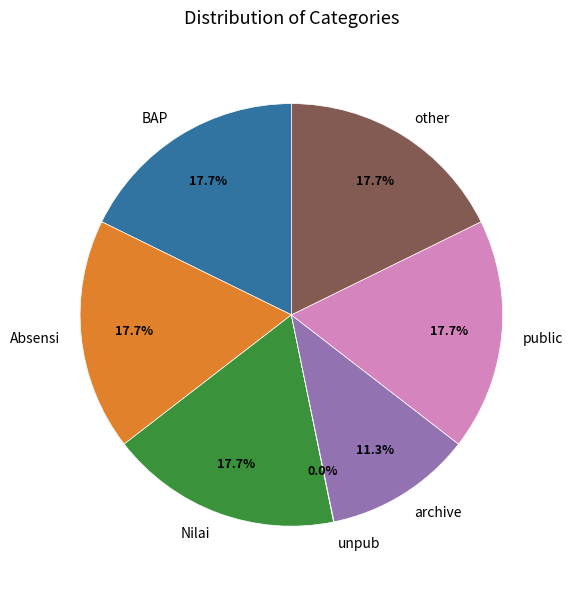

How much of the chart is everything except Nilai?

82.3%